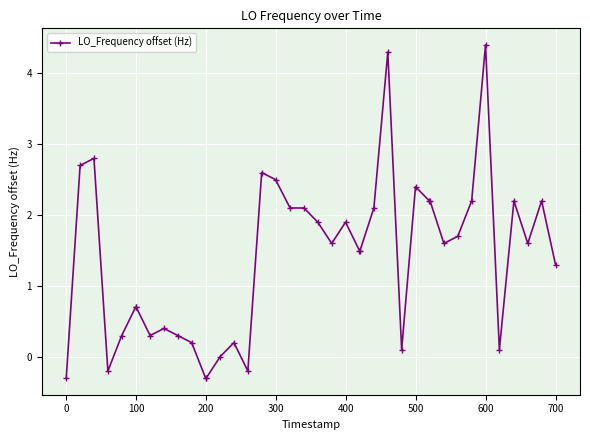

Does the chart have visible grid lines?

Yes